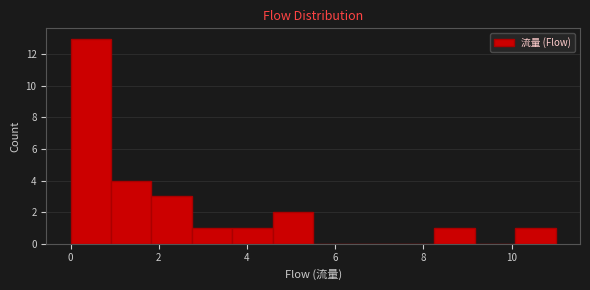

Reading left to right, list every bar in this chart as the range it spans on the x-axis followed by its height. Neither the bar edges nor the heights are printed on the chart, so give them approximately, as read against the axes.

0.0 to 1.0: 13
1.0 to 1.8: 4
1.8 to 2.8: 3
2.8 to 3.6: 1
3.6 to 4.6: 1
4.6 to 5.6: 2
5.6 to 6.4: 0
6.4 to 7.4: 0
7.4 to 8.2: 0
8.2 to 9.2: 1
9.2 to 10.0: 0
10.0 to 11.0: 1